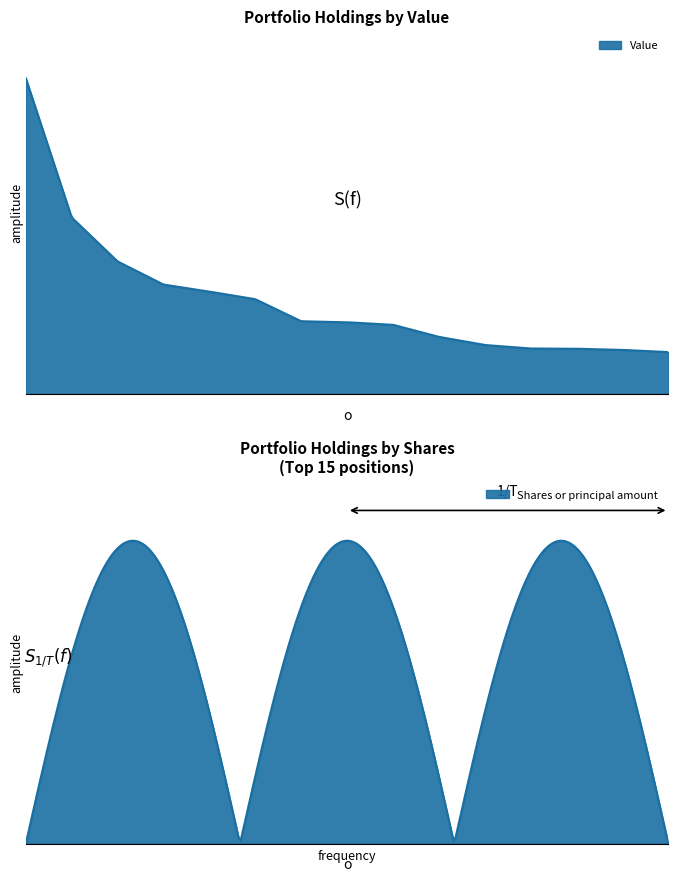

What is the maximum value shown in the chart?

345921000